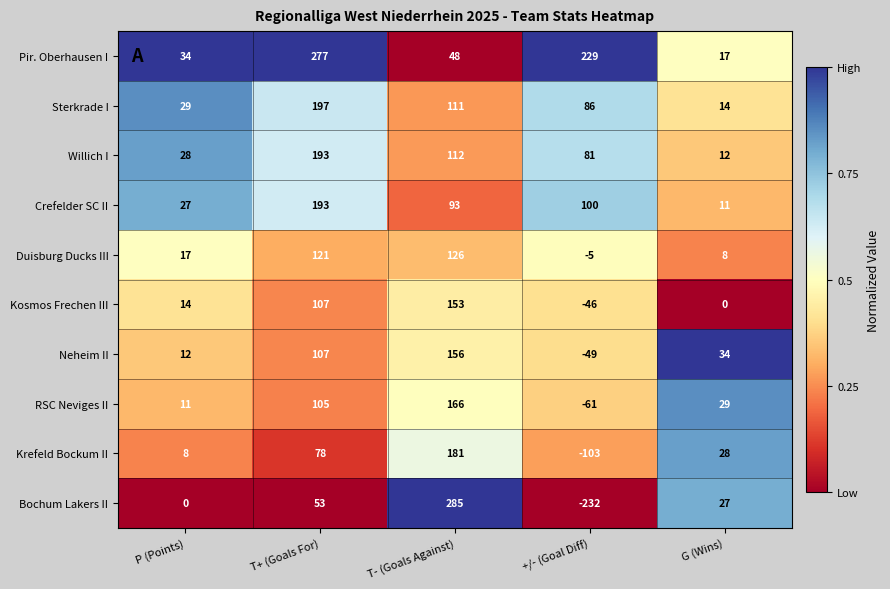

What is the difference between the Kosmos Frechen III values at +/- (Goal Diff) and T+ (Goals For)?

153